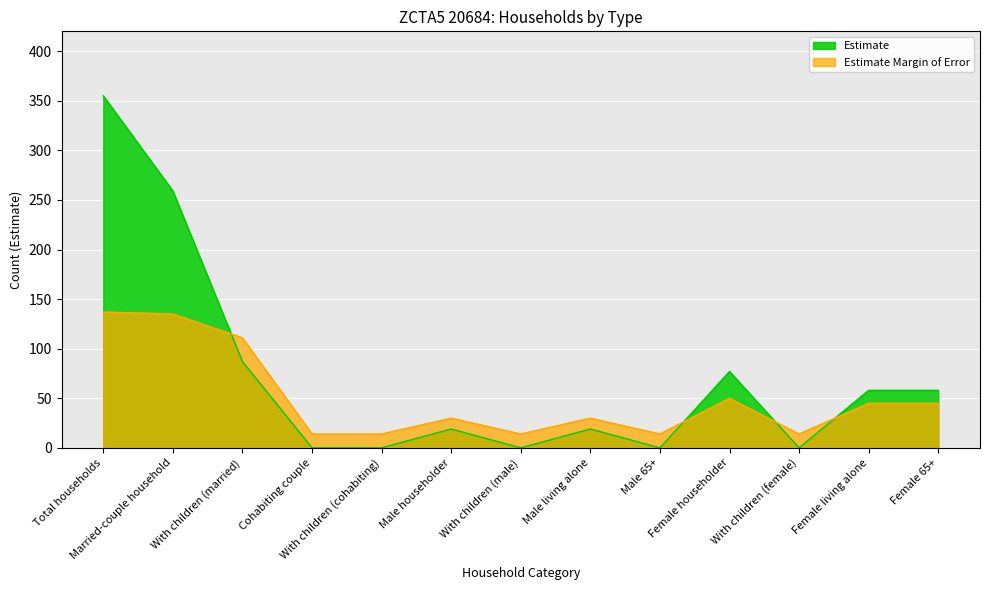

Which has a higher value, Male householder or Female 65+?

Female 65+